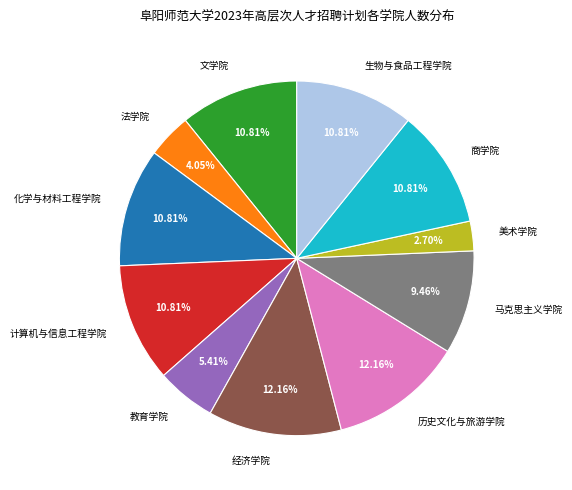

Which has a higher value, 历史文化与旅游学院 or 商学院?

历史文化与旅游学院